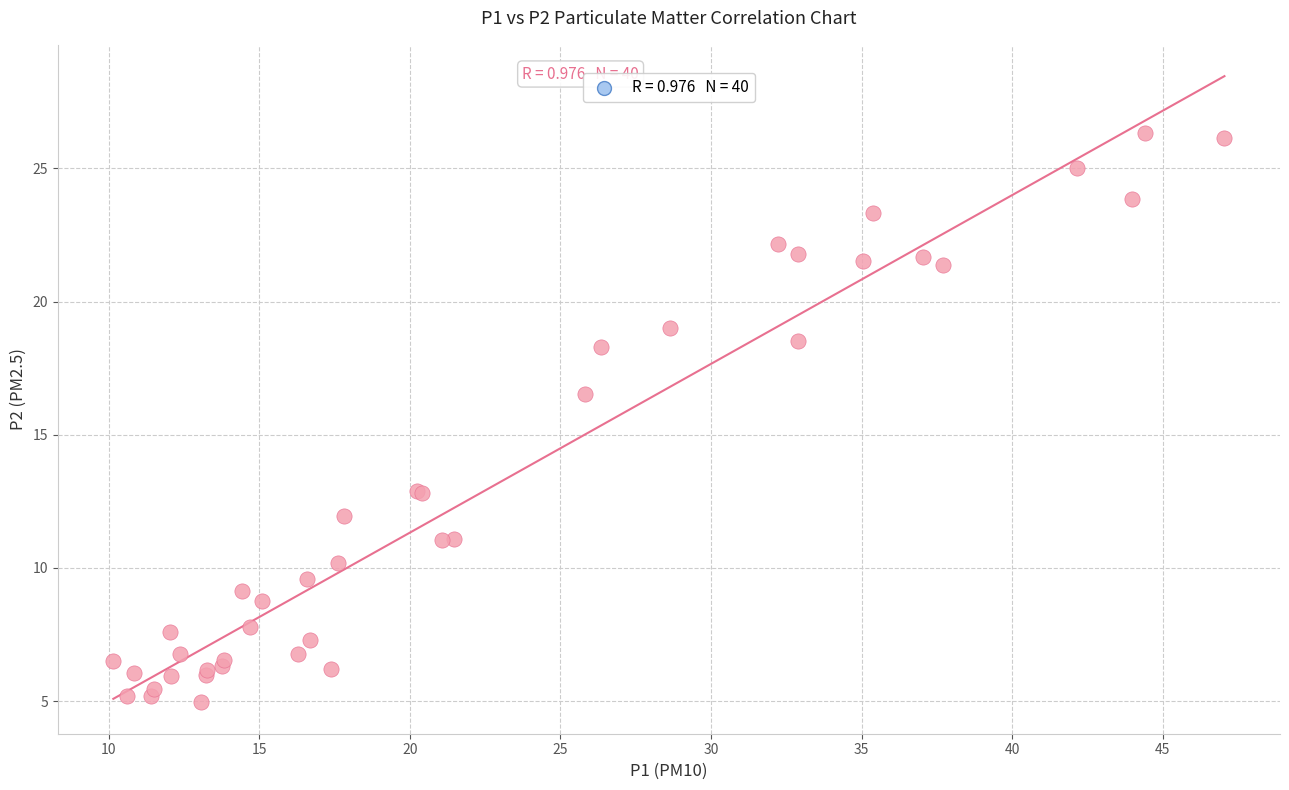

What Y value in the scatter plot is closest to 15?

16.5